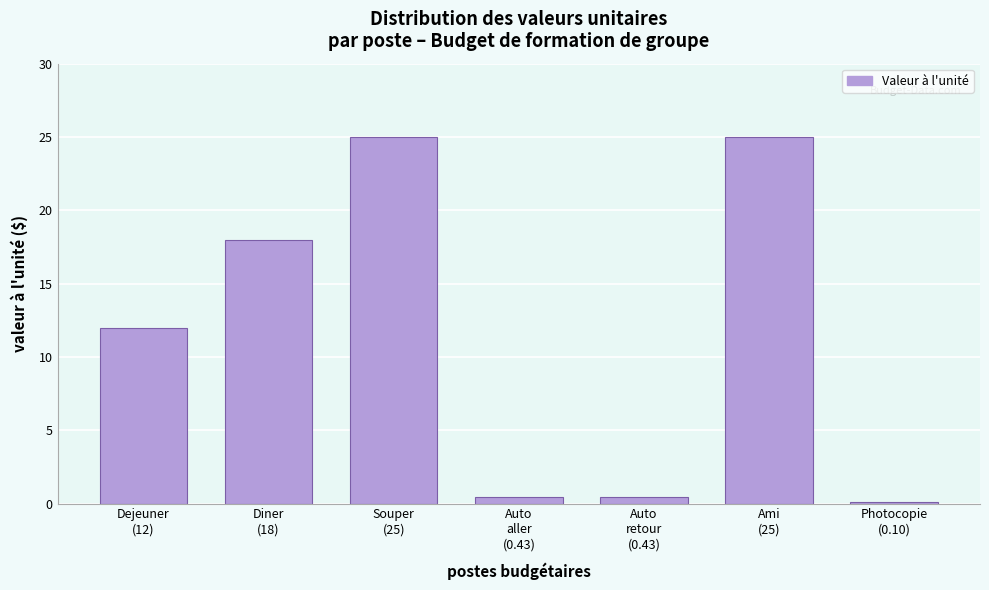

Reading right to left, what are all the values shown in this chart?

0.1	25.0	0.4	0.4	25.0	18.0	12.0